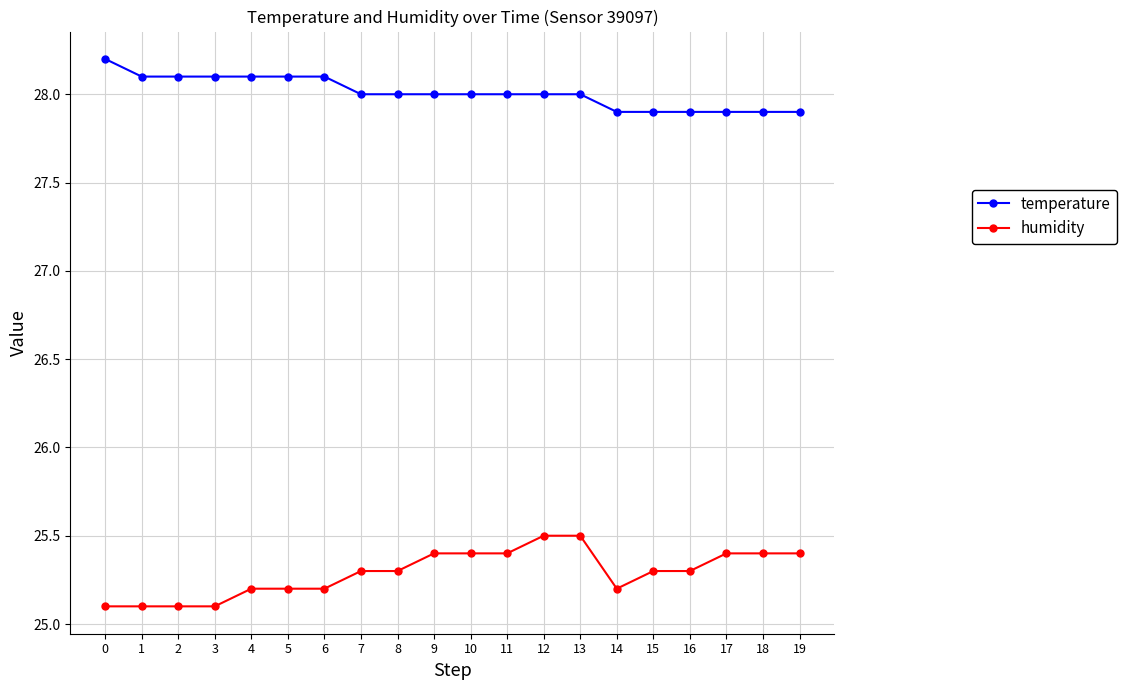

What is the total value across all series at 12?

53.5